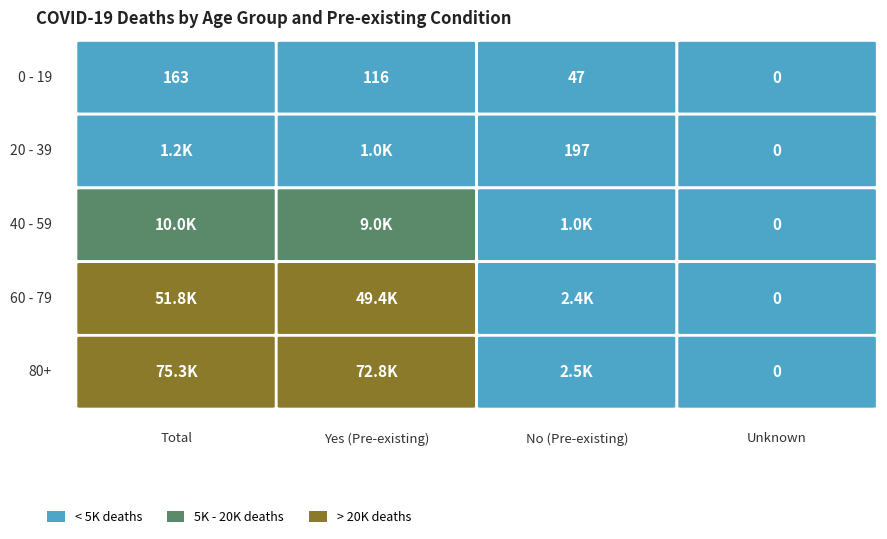

True or false: 60 - 79 has a value of 51828 at Total.

True